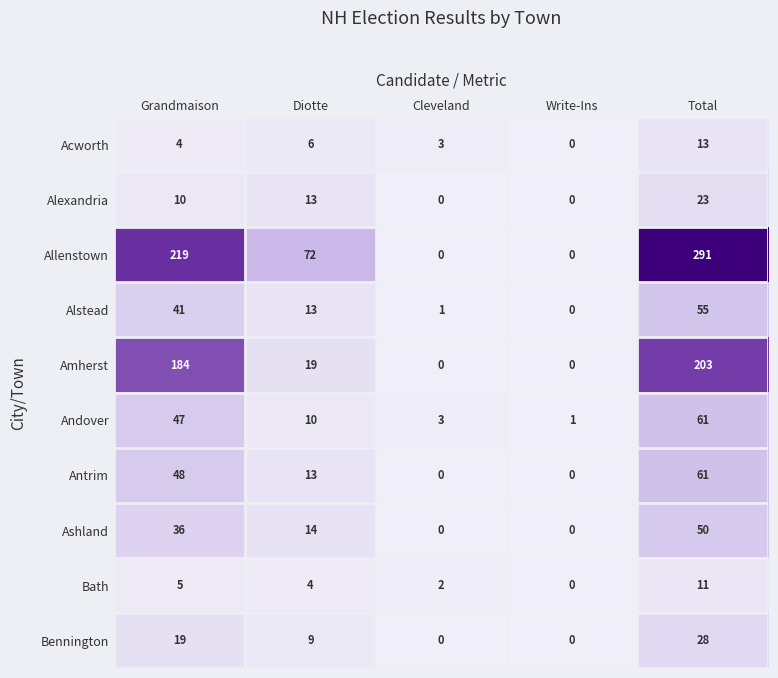

True or false: Bath has a value of 5 at Grandmaison.

True